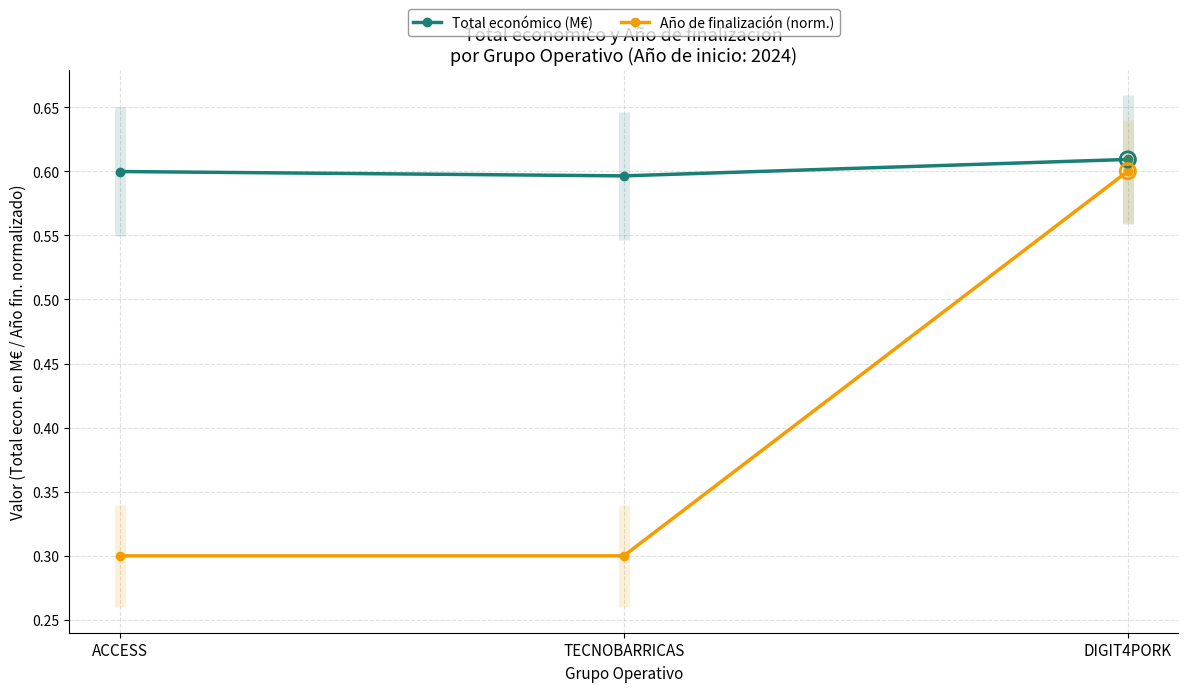

What are all the series names shown in the legend?

Total económico (M€), Año de finalización (norm.)